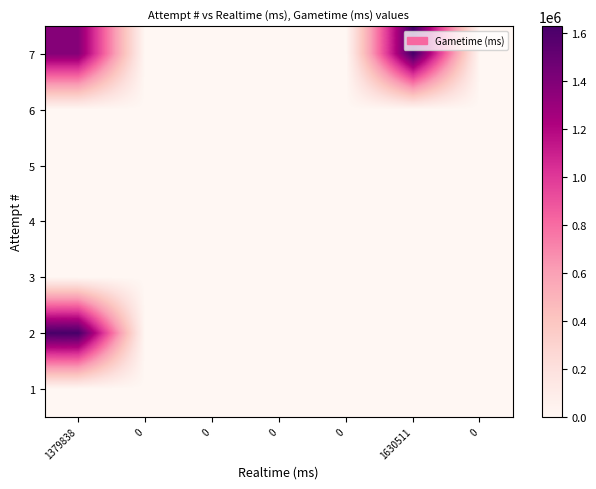

Count the number of data series in this chart.

7